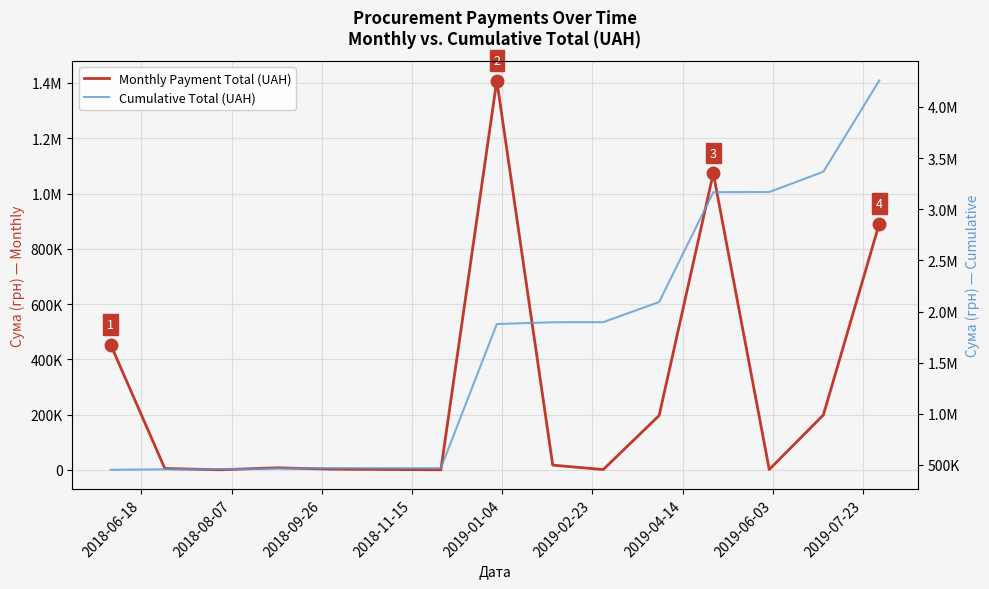

List the series in order of their overall mean, lowest first.

Monthly Payment Total (UAH), Cumulative Total (UAH)